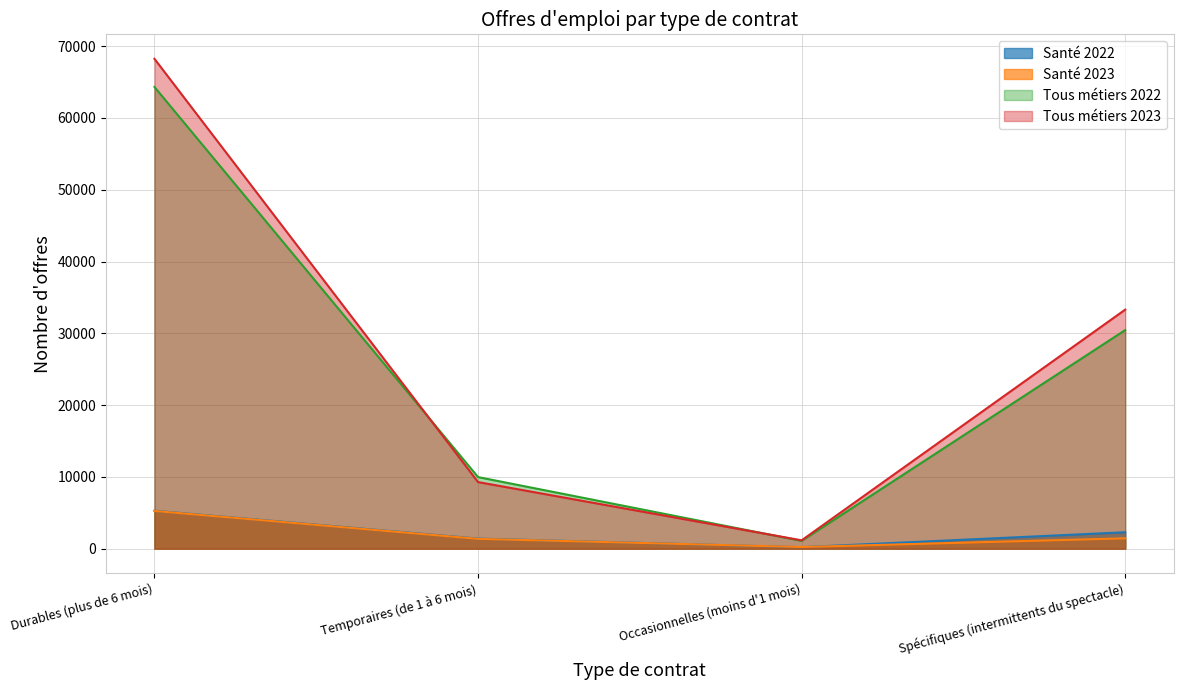

What is the maximum value shown in the chart?

68236